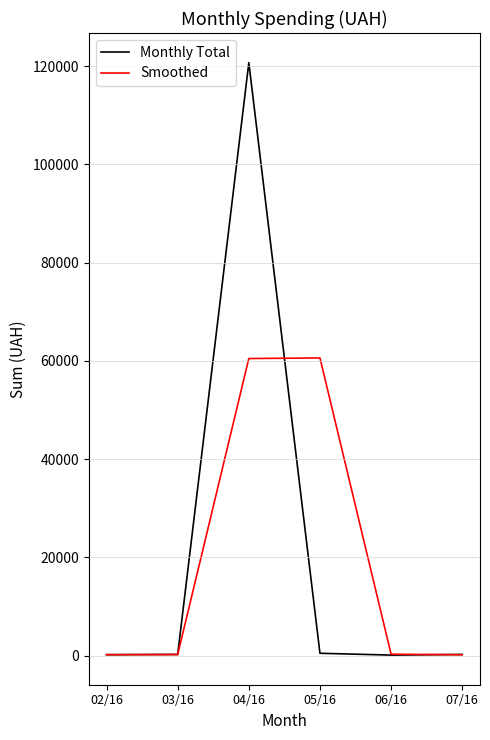

List the series in order of their peak value, highest first.

Monthly Total, Smoothed